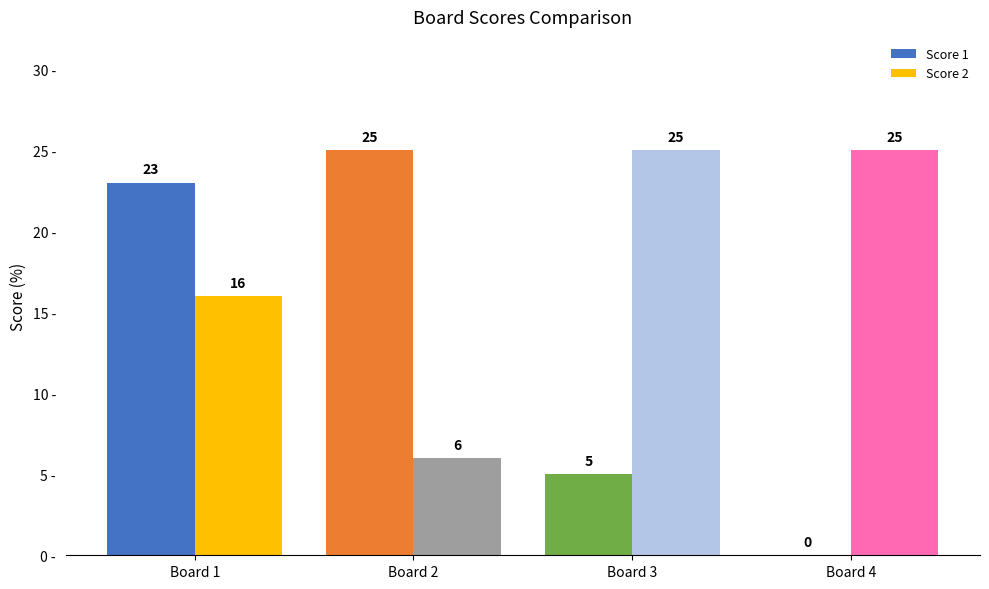

Which series has the largest total across all categories?

Score 2